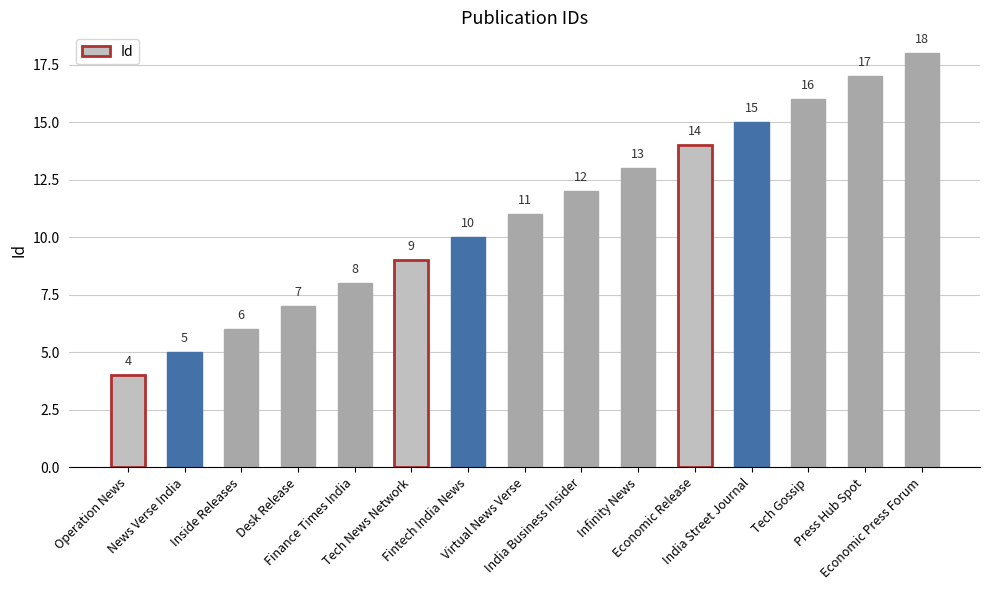

What is the label of the 4th bar from the left?

Desk Release